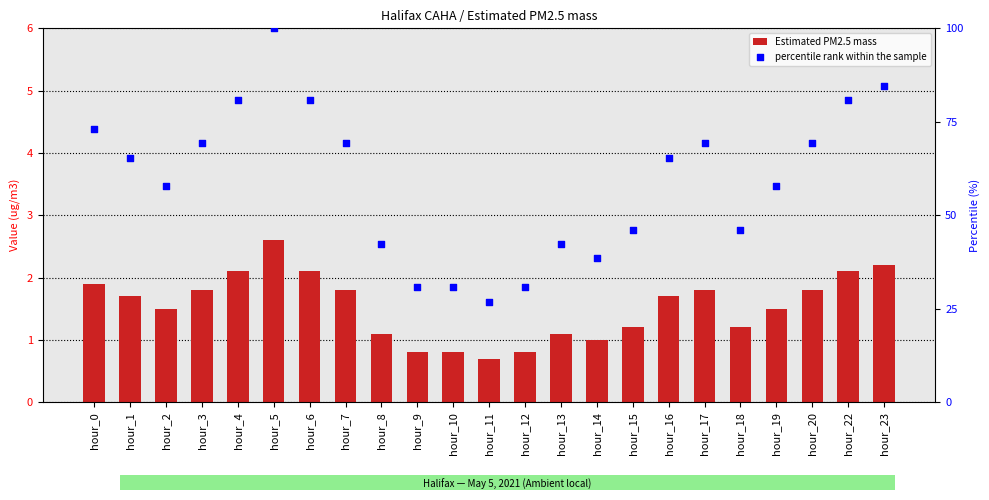

Which series has the largest total across all categories?

percentile rank within the sample